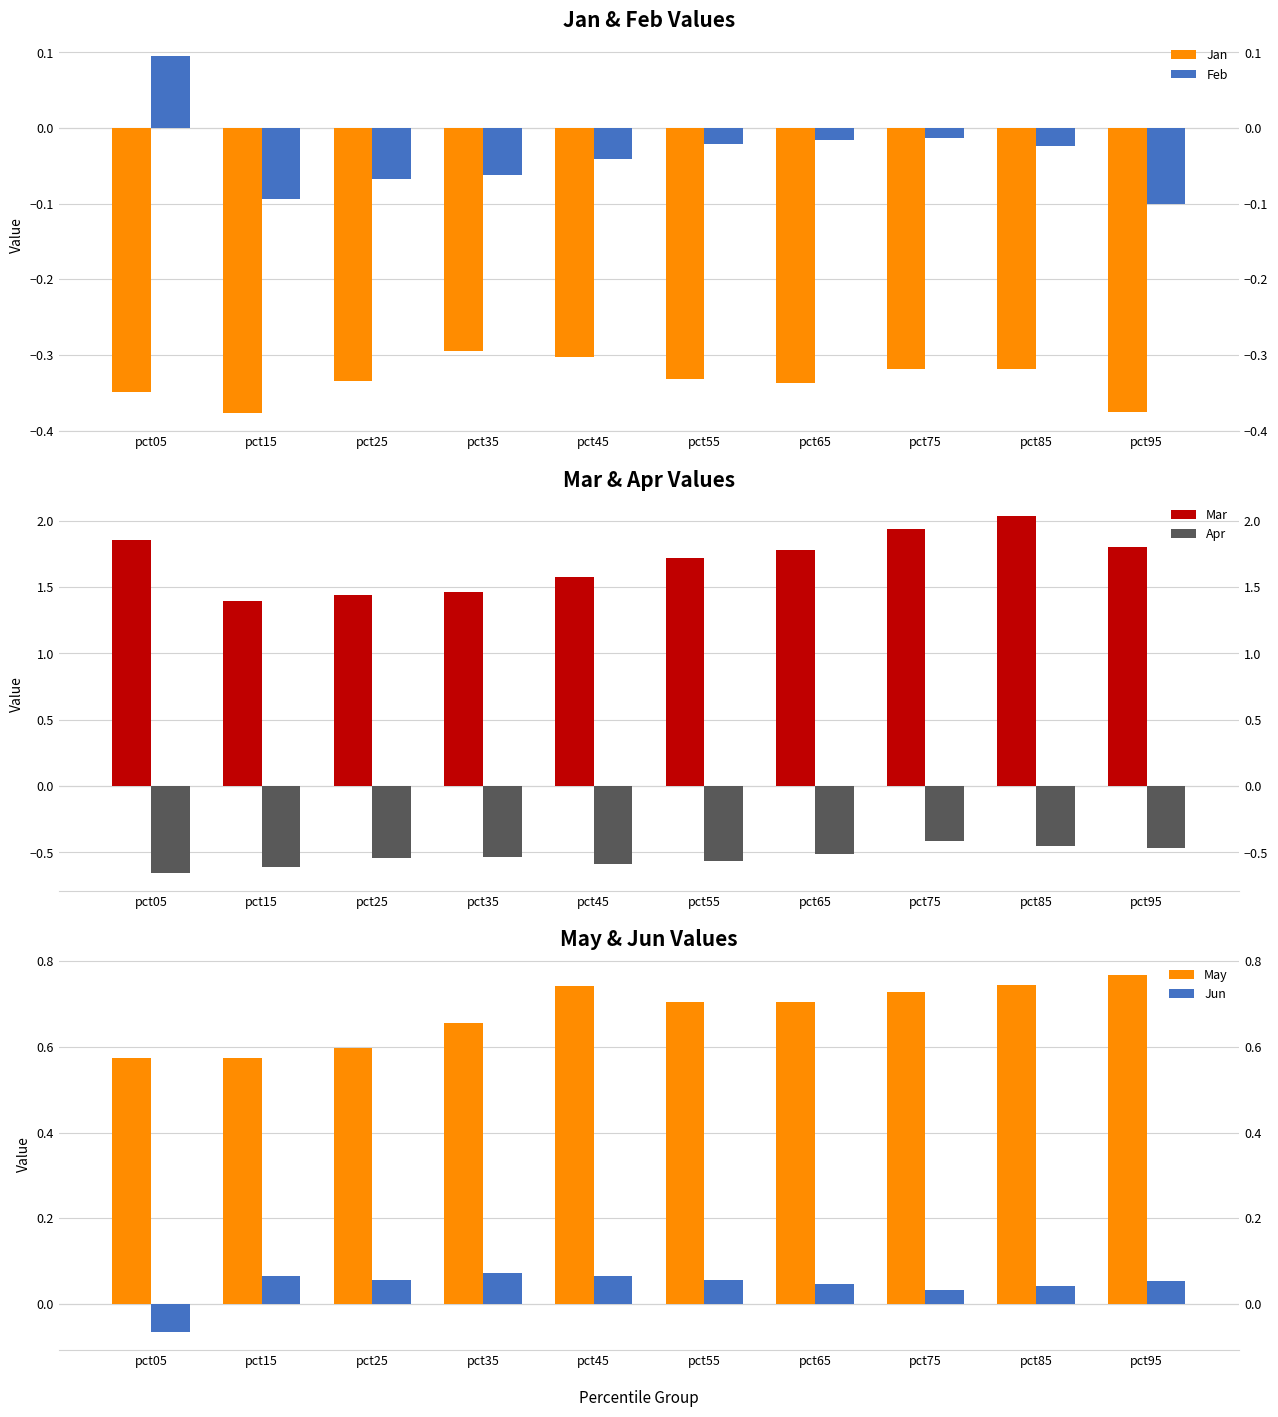

What value does the May series have at pct25?

0.6